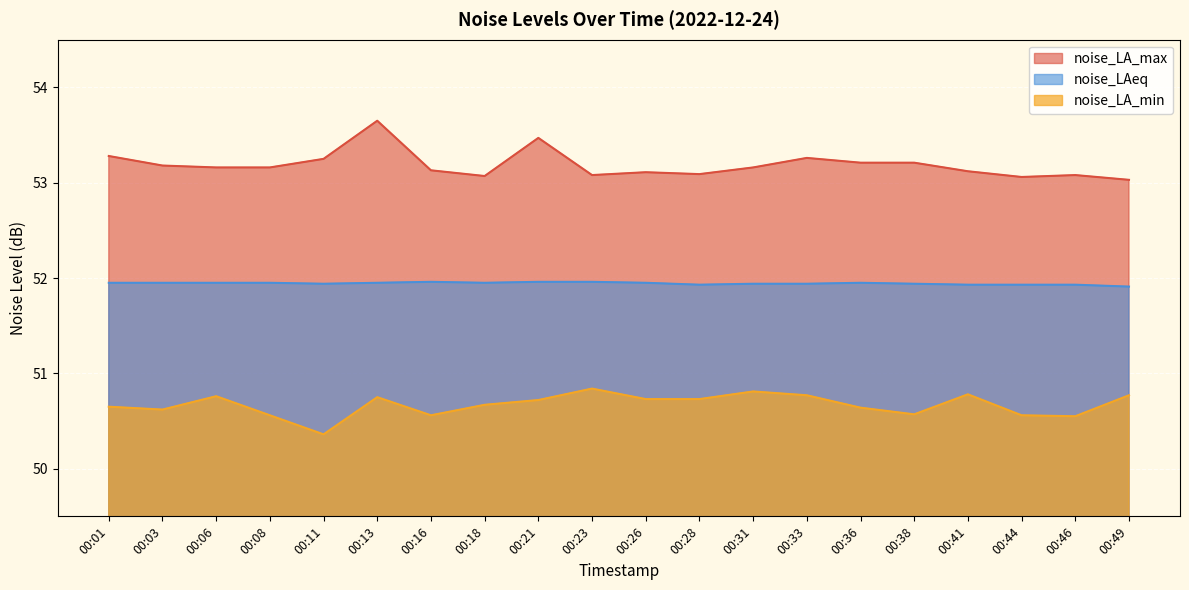

Which has a higher value, 00:08 or 00:11?

00:11